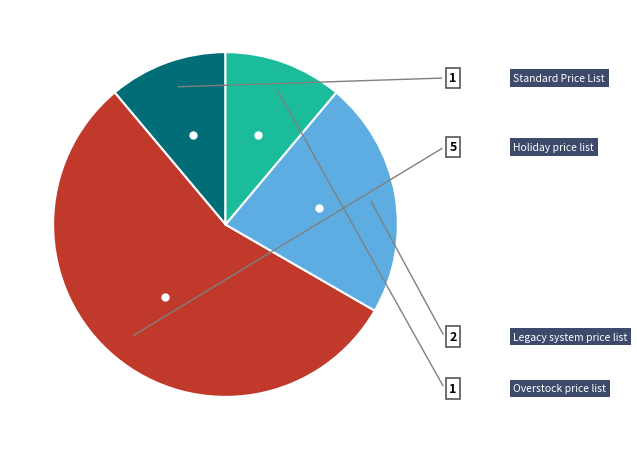

Is there a majority slice in this chart?

Yes